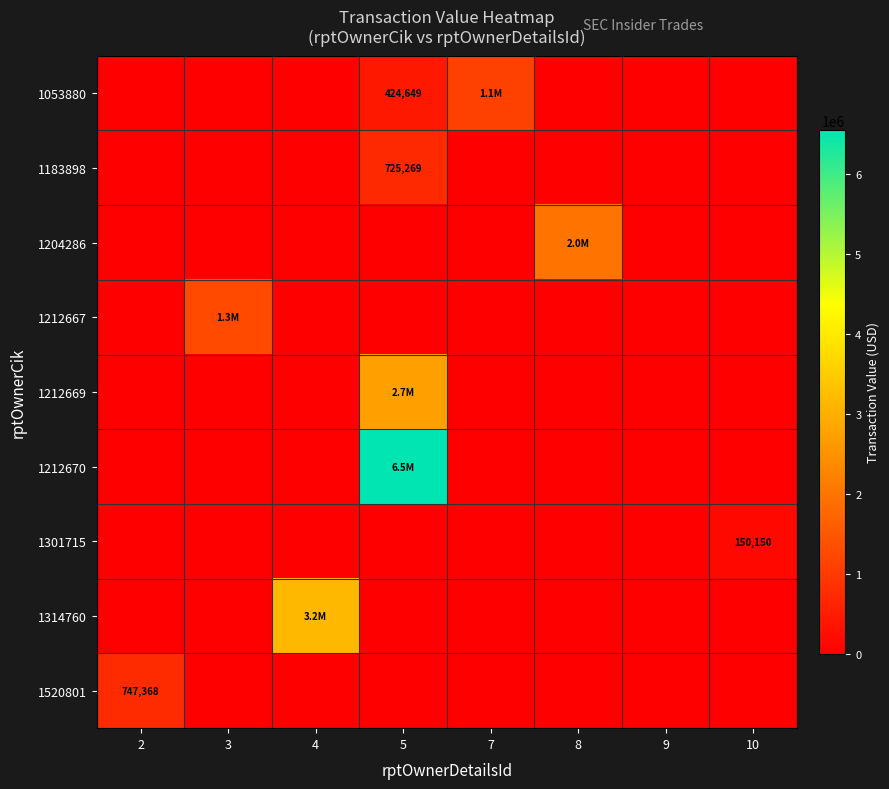

Is it true that 1301715 equals 201231 at 10?

False